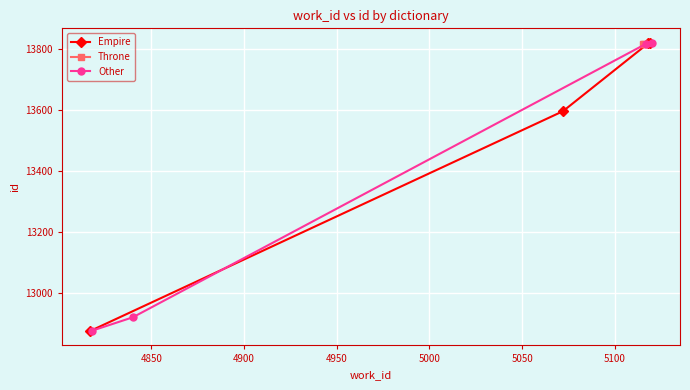

True or false: Empire has more than 2 points higher than both neighbors.

False